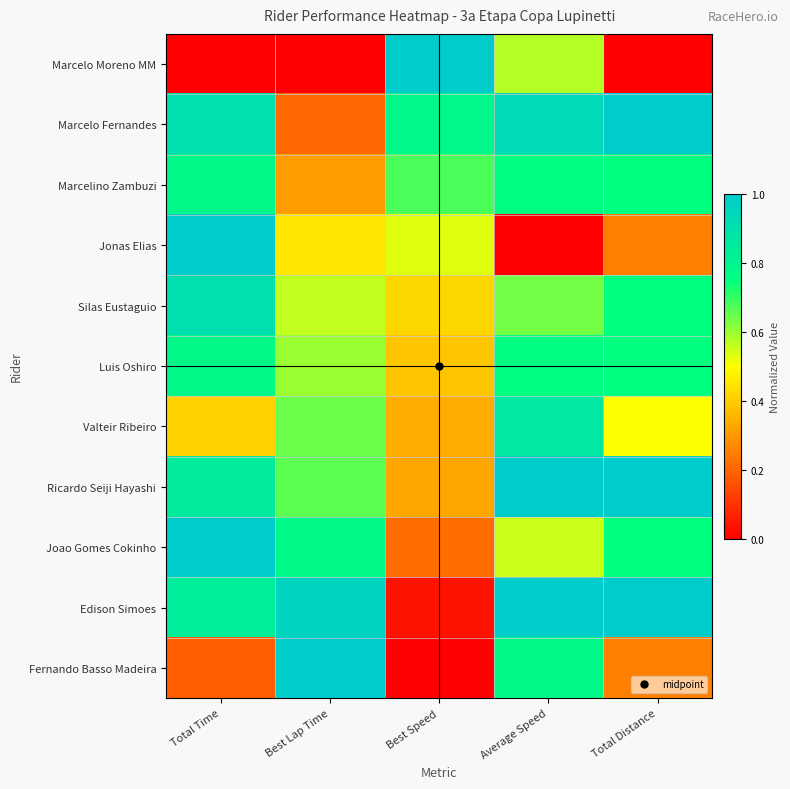

Which series has the largest range (max minus min)?

Marcelo Moreno MM